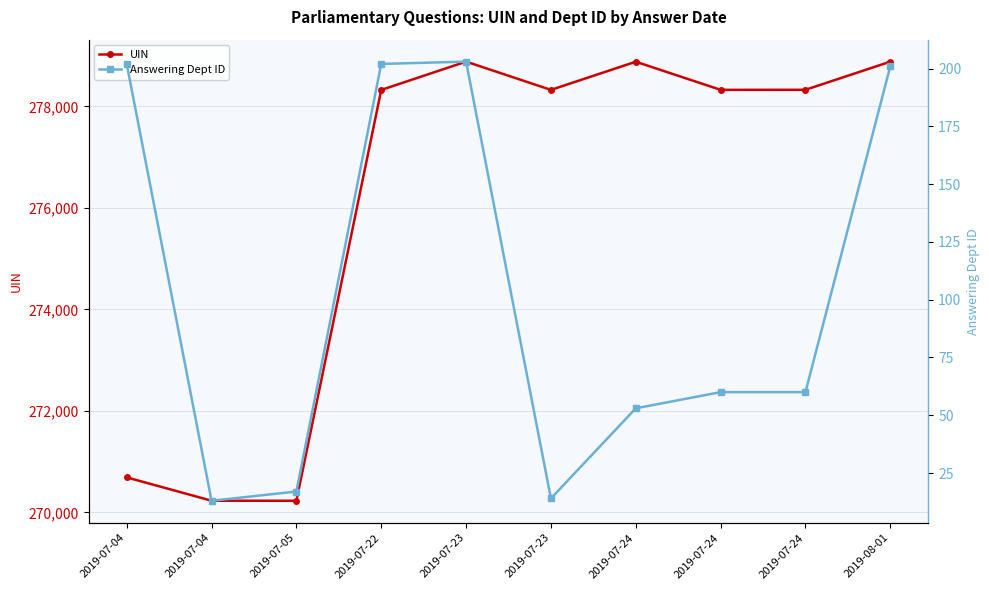

Rank the series at 2019-07-23 from lowest to highest value.

Answering Dept ID, UIN